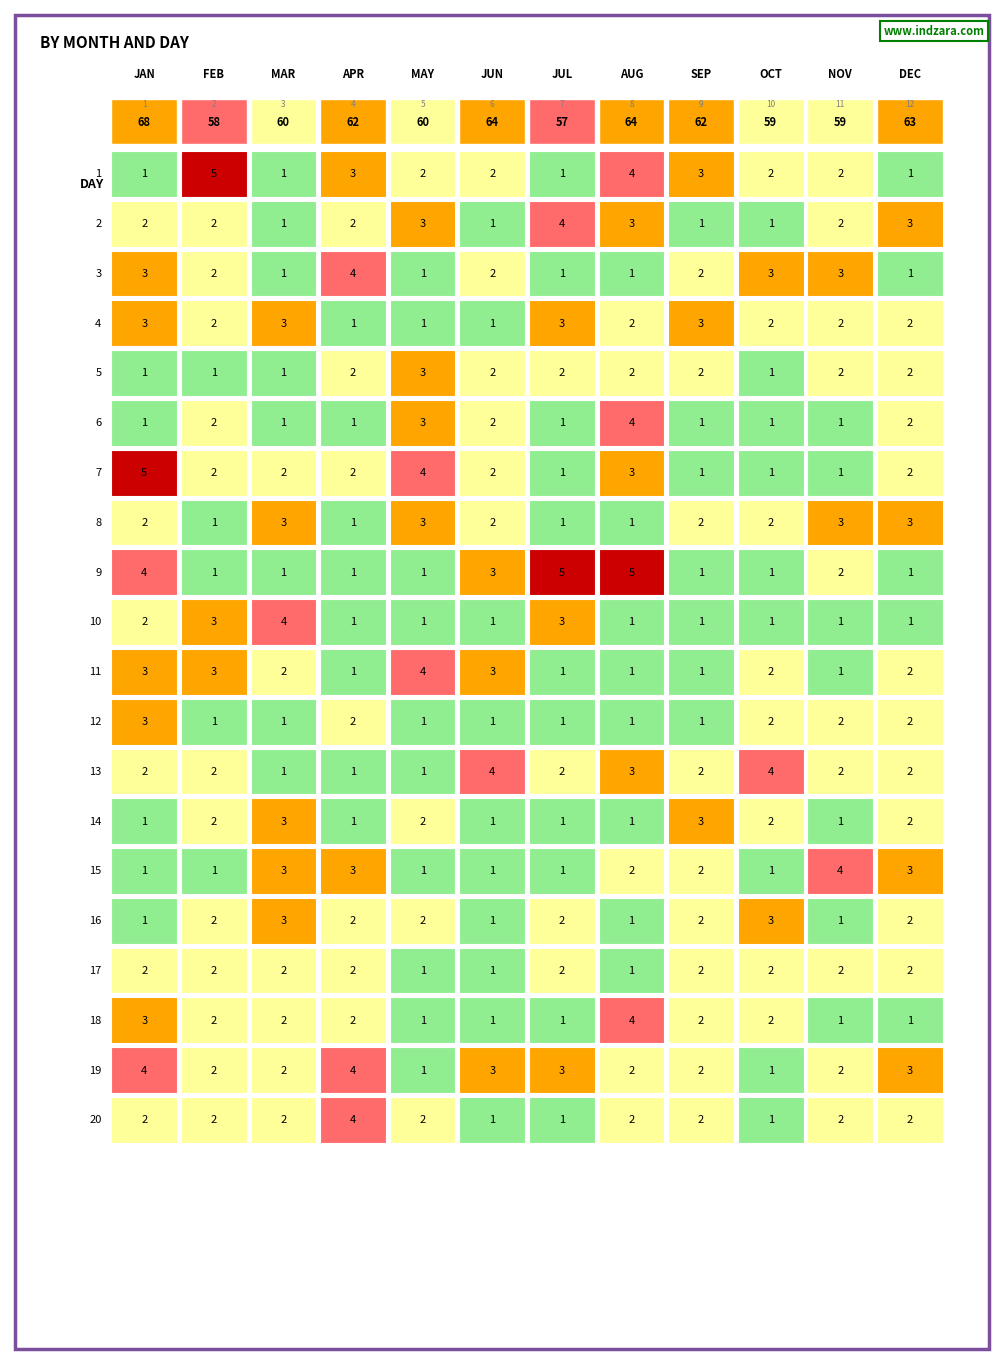

Which series has the widest spread of values?

1